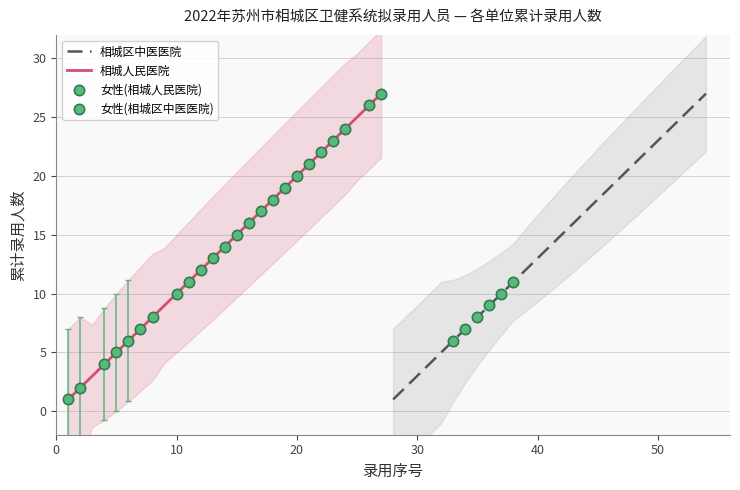

What is the maximum value for 相城区中医医院?

27